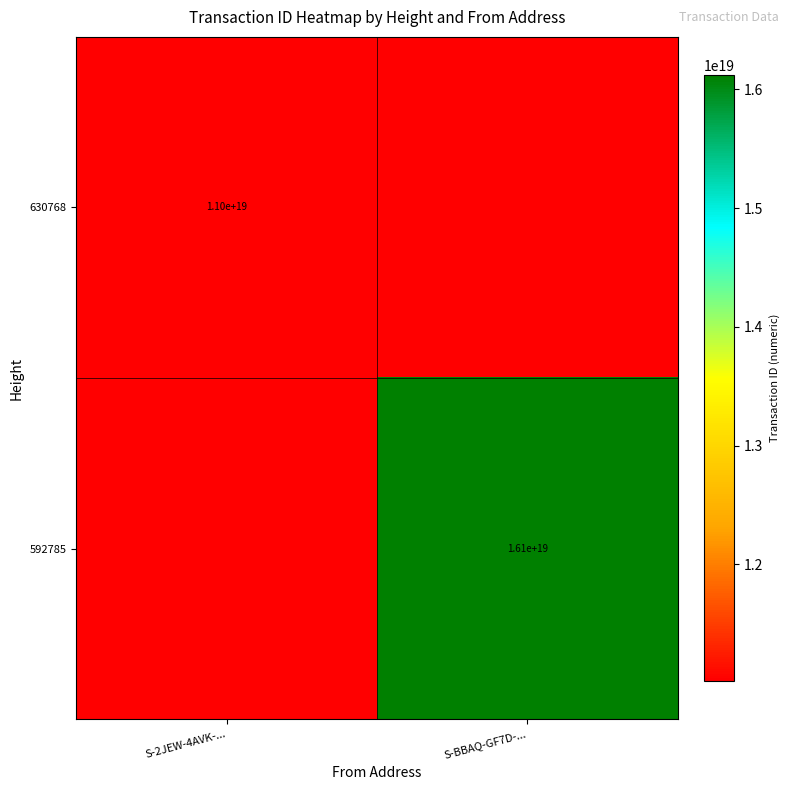

The value of 592785 at S-BBAQ-GF7D-... is 25541628319616753664. True or false?

False